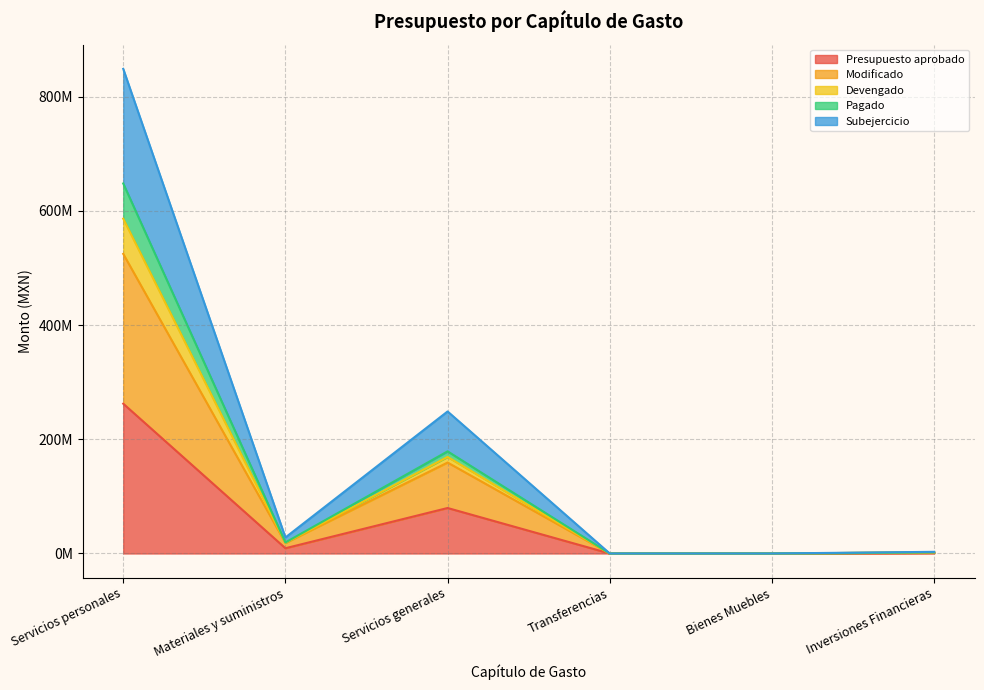

Which has a higher value, Servicios personales or Transferencias?

Servicios personales